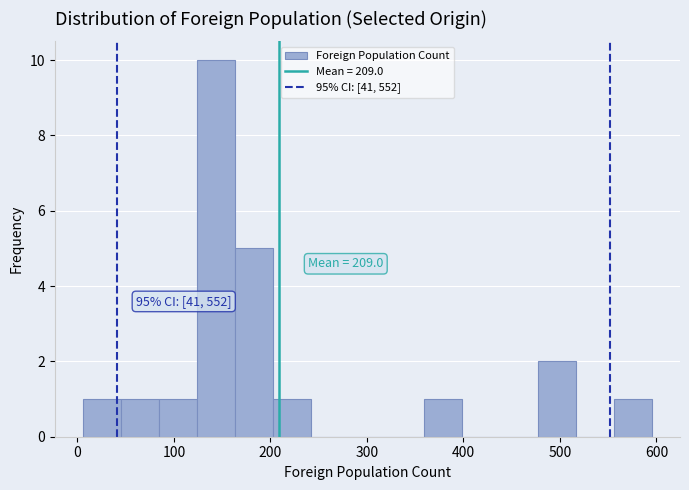

Read against the x-axis, roughly where is the centre of the tallest bar?

140